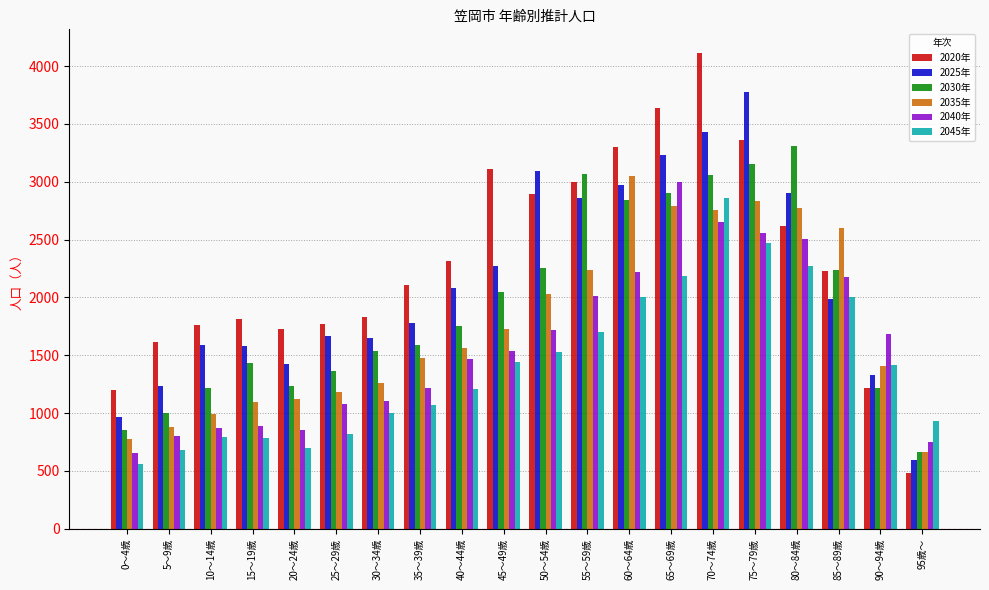

At which label is 2035年 closest to 1857?

45～49歳